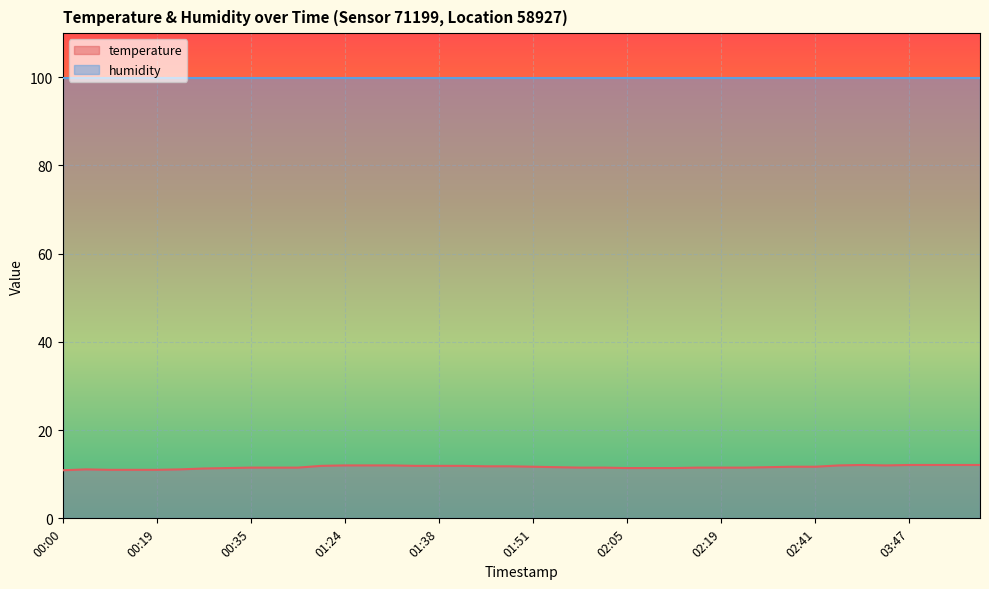

What is the change in value from 01:27 to 03:47?

+0.1